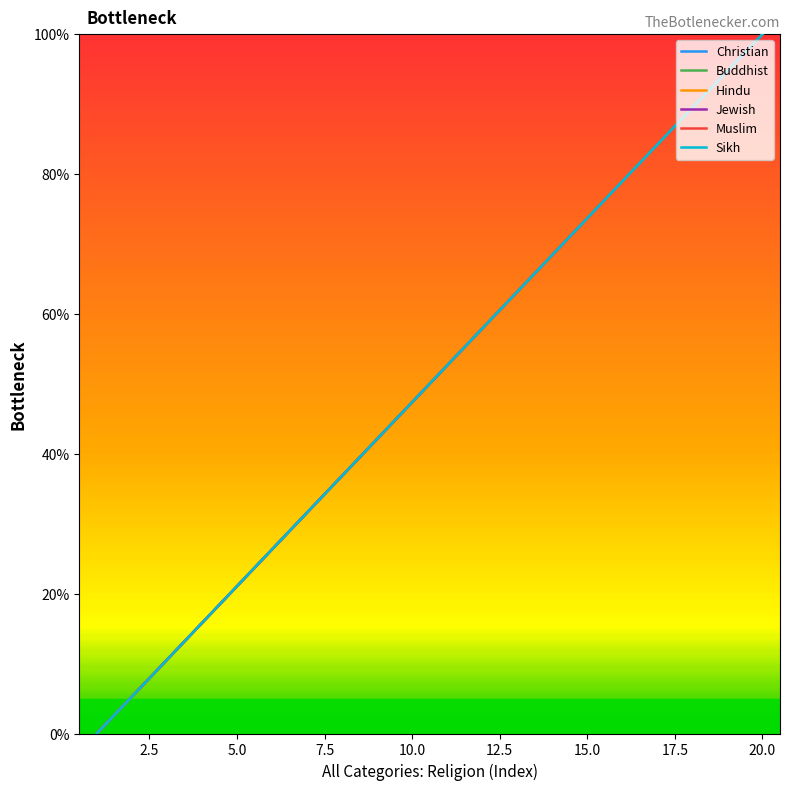

How many lines are shown in the chart?

6